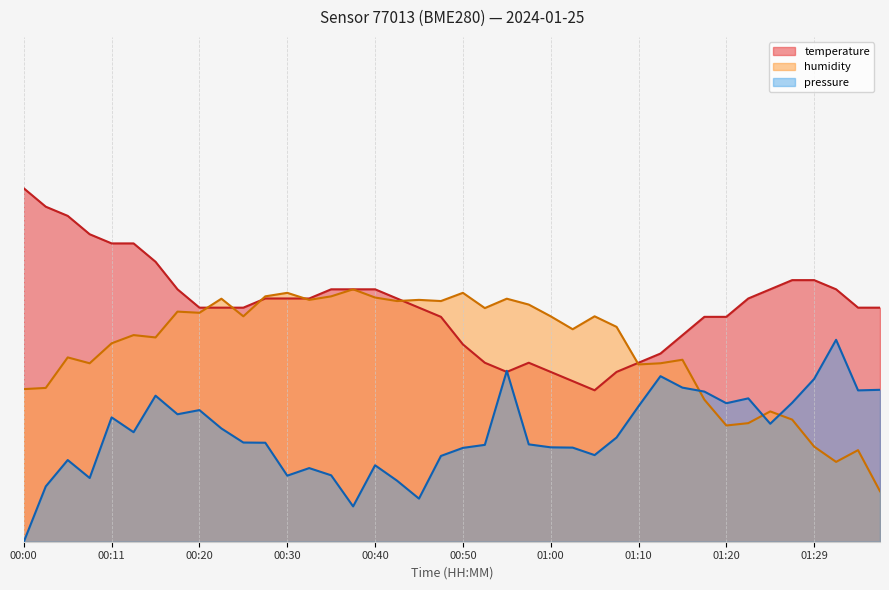

Which has a higher value, 01:05 or 01:00?

01:00